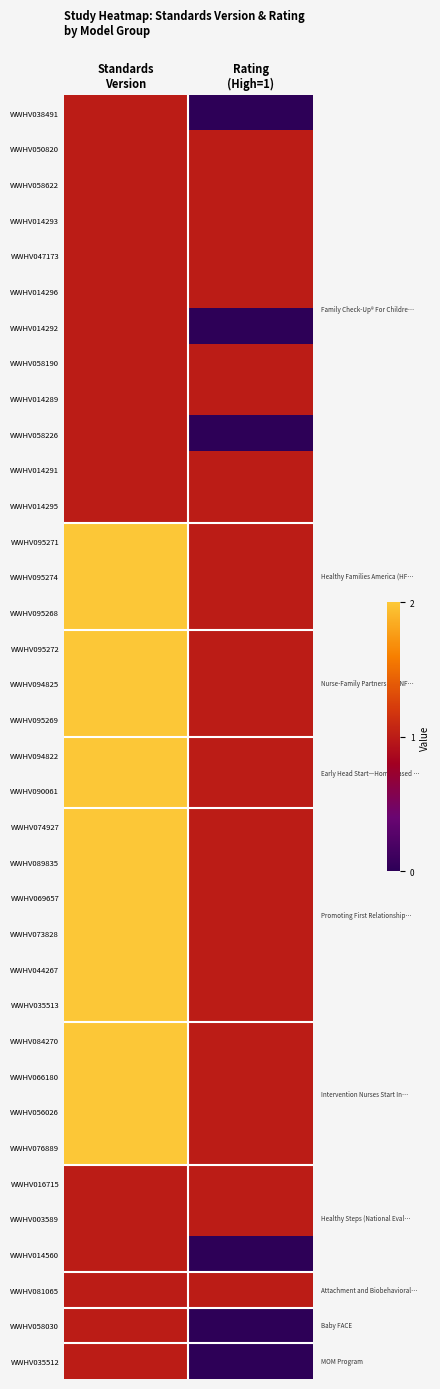

What is the total value across all series at Standards
Version?

54